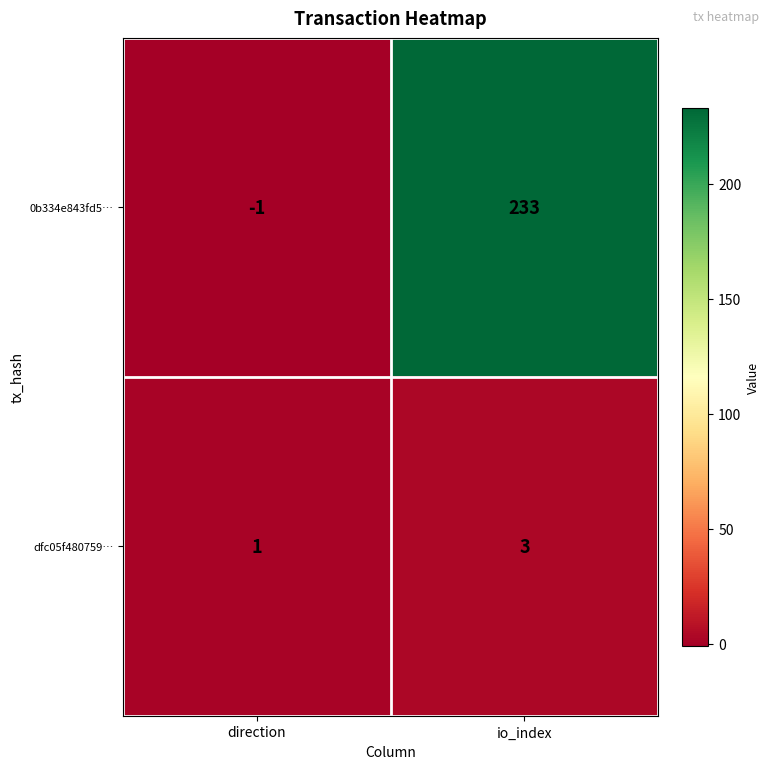

Count the number of categories in the chart.

2